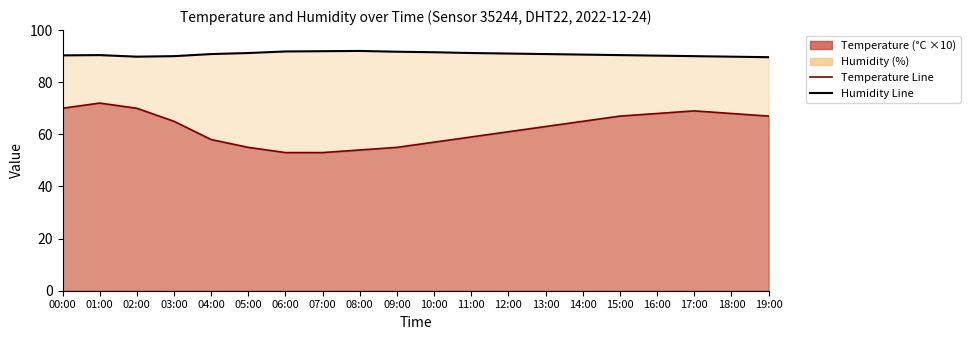

What position from the left is 17:00?

18